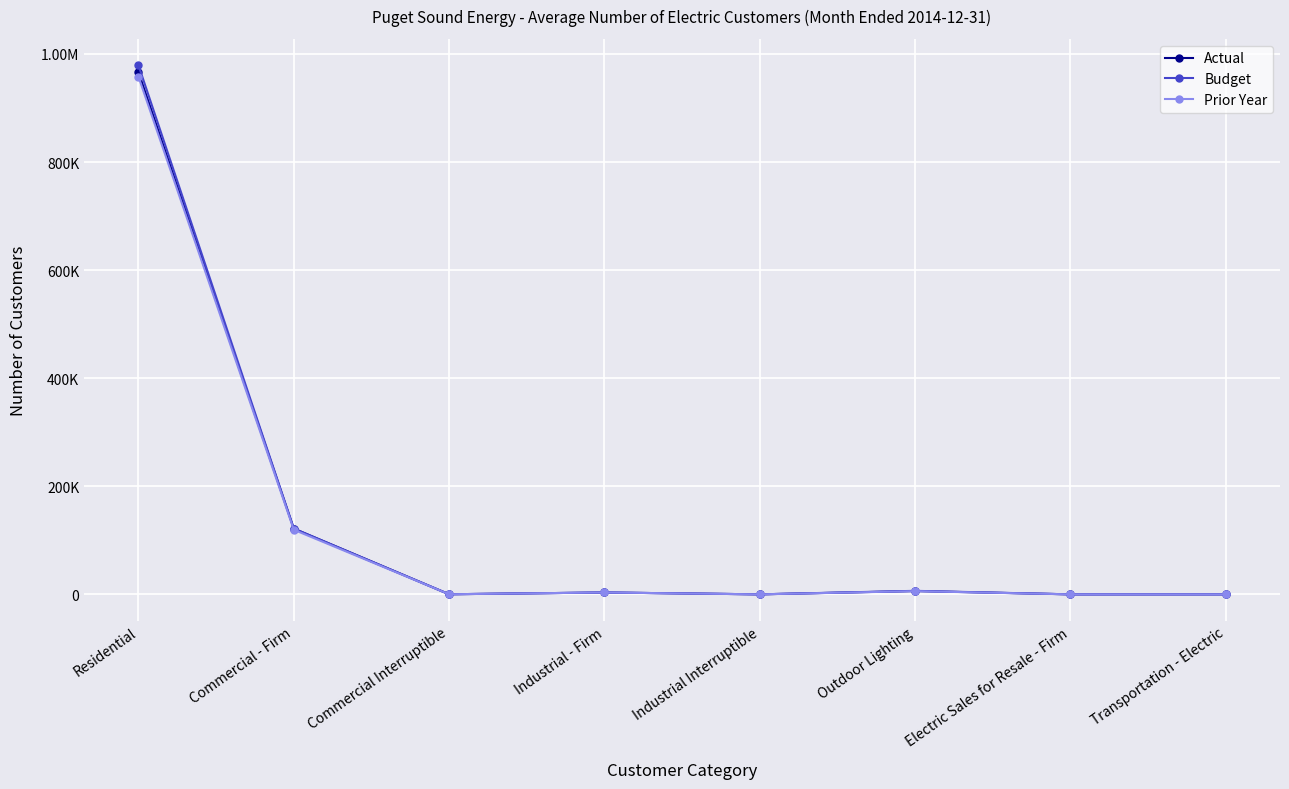

How many times do Prior Year and Actual cross each other?

2